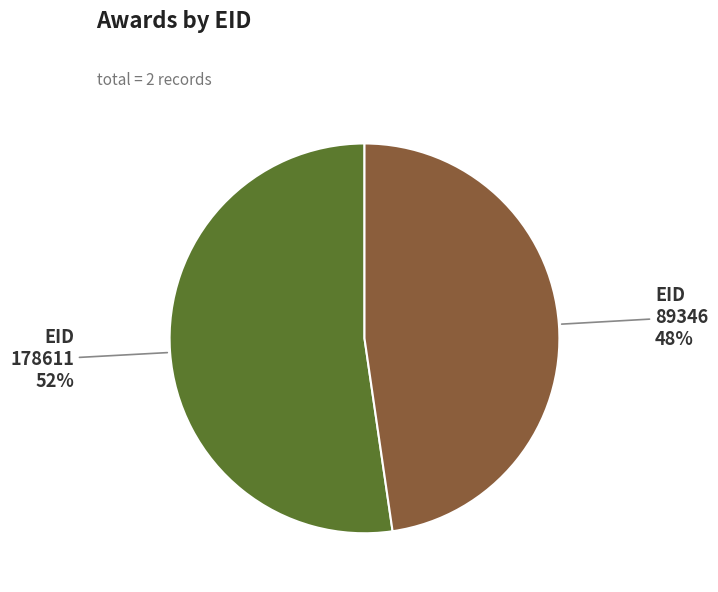

Which slice represents more than half of the pie?

178611